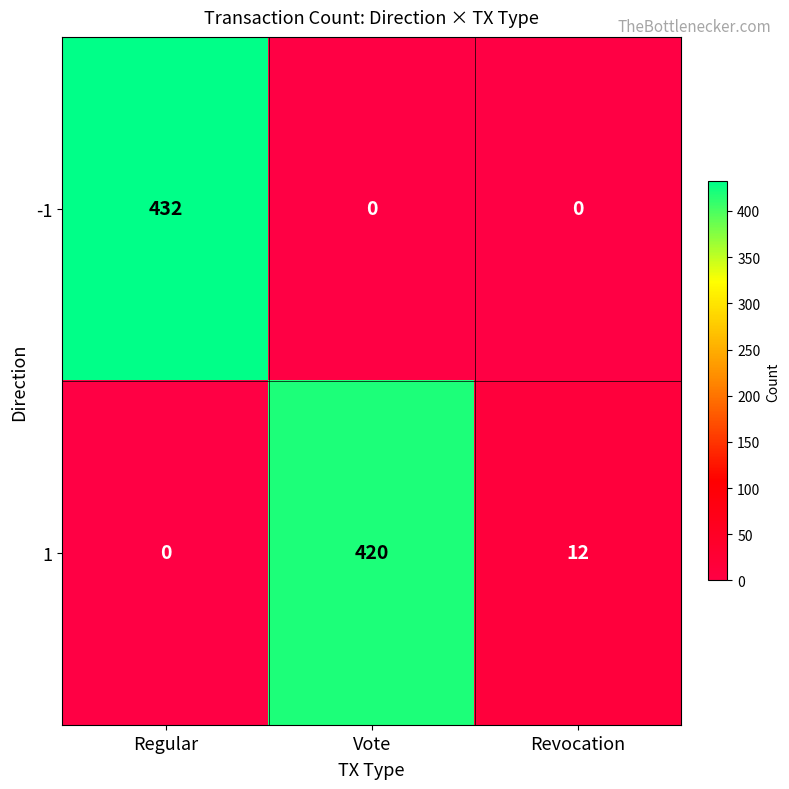

Which series has the largest range (max minus min)?

-1